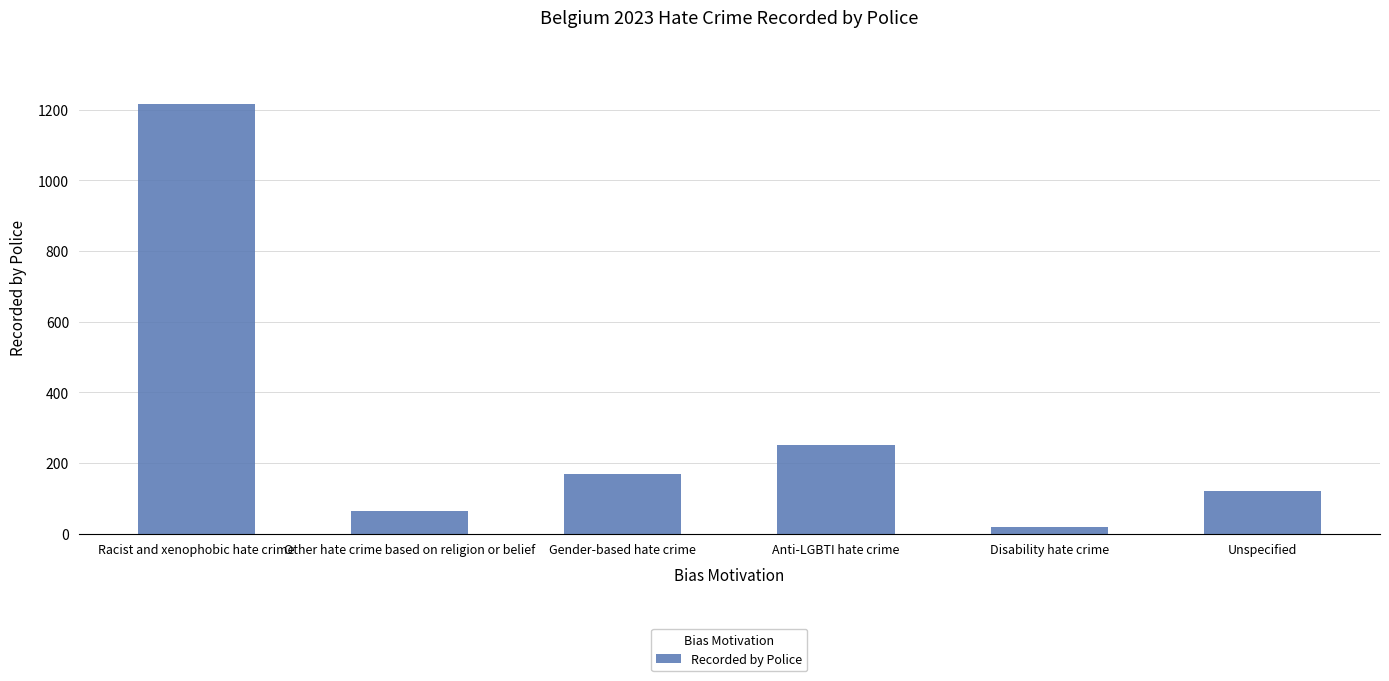

Which label corresponds to the largest value in the chart?

Racist and xenophobic hate crime